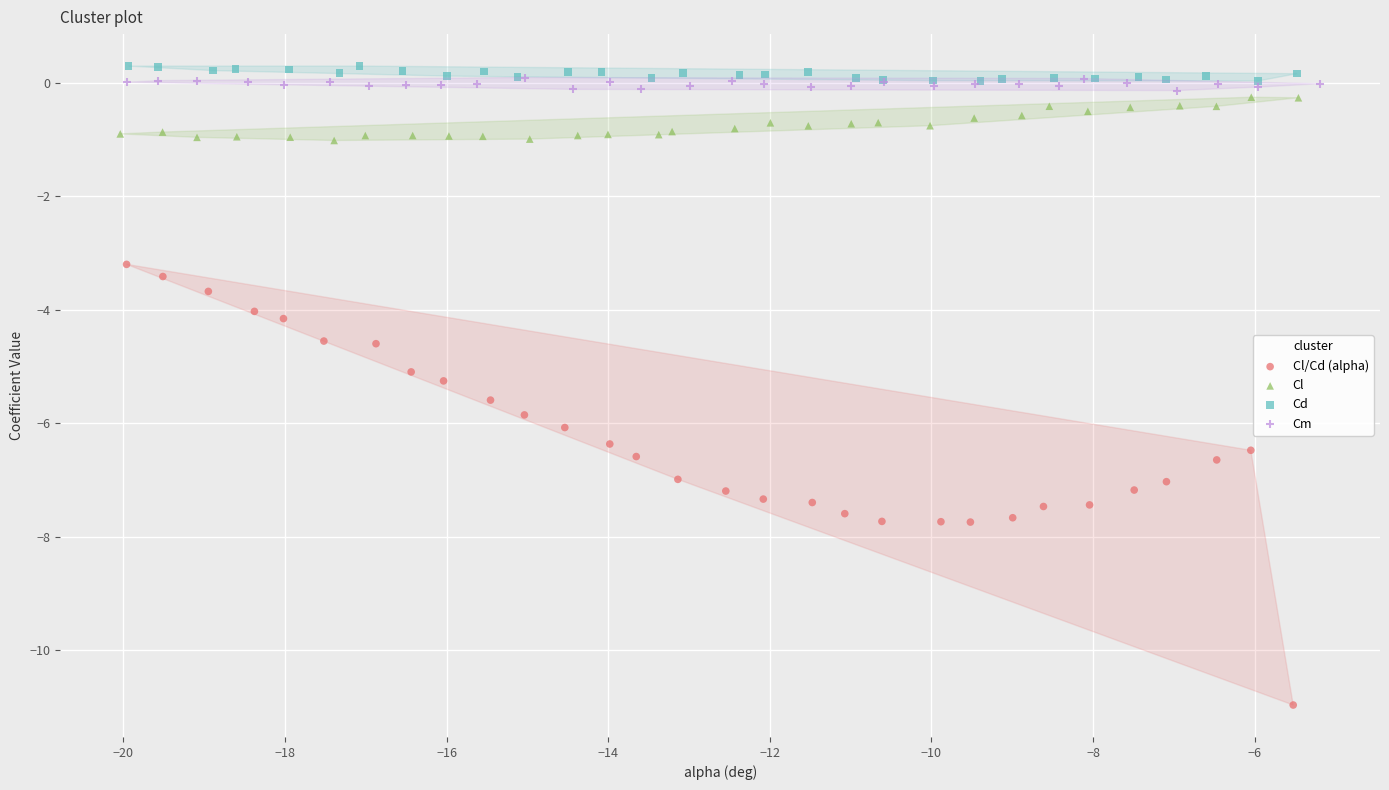

Which series contains the lowest Y value?

Cl/Cd (alpha)